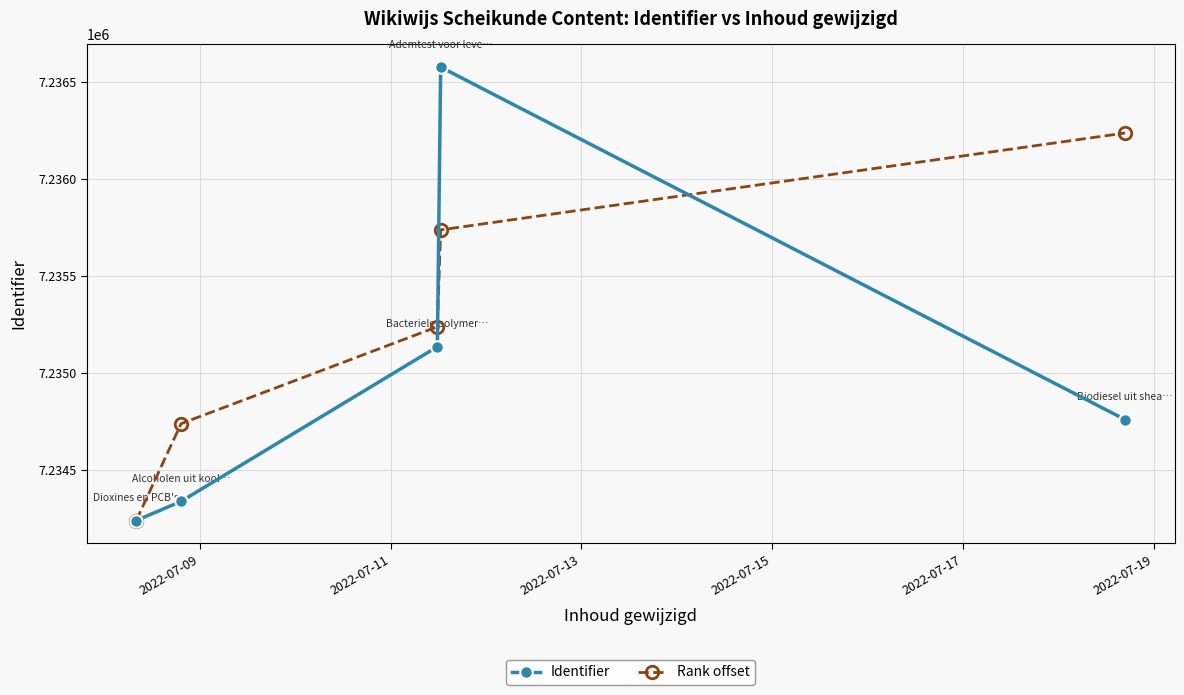

What are all the series names shown in the legend?

Identifier, Rank offset